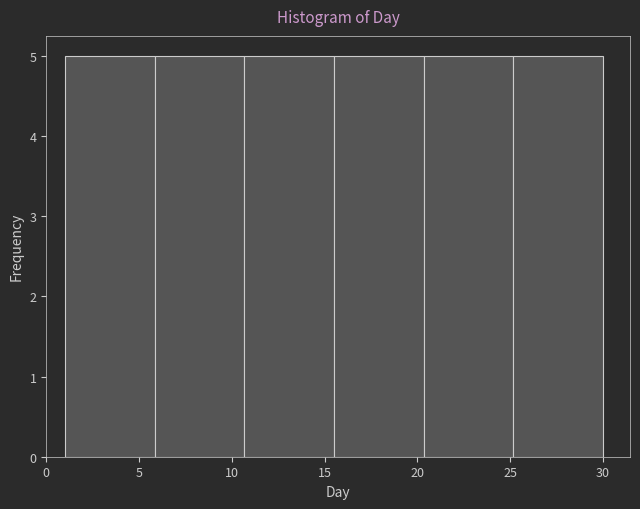

What is the height of the bar covering 1.0 to 6.0 on the x-axis? Neither the bar edges nor the heights are printed on the chart, so give them approximately, as read against the axes.

5